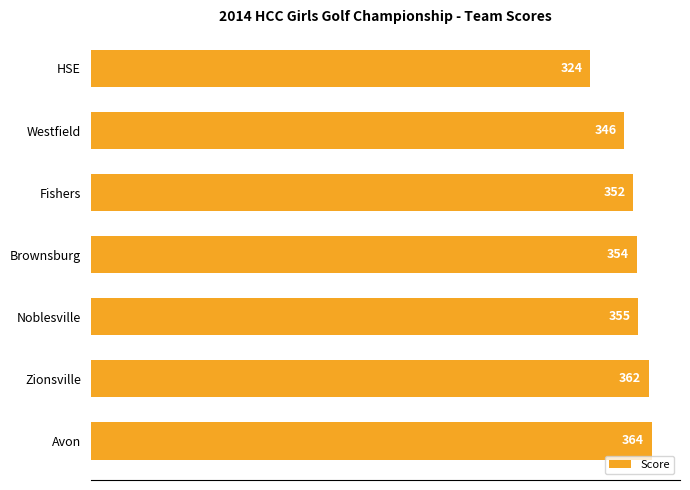

Is it true that the value at Brownsburg is 354?

True